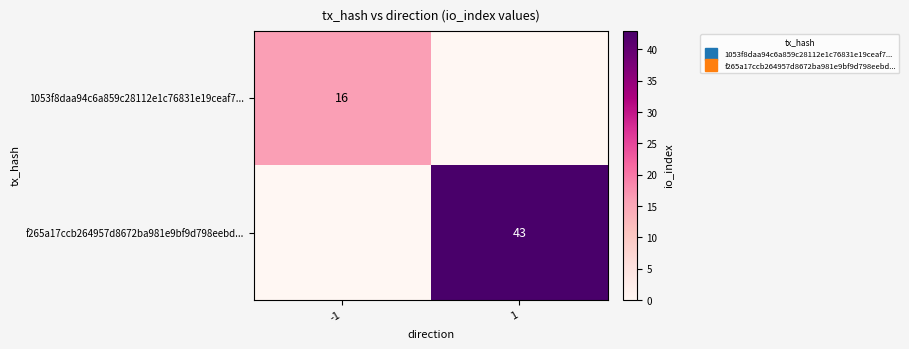

List the labels in order of 1053f8daa94c6a859c28112e1c76831e19ceaf7... value, largest first.

-1, 1